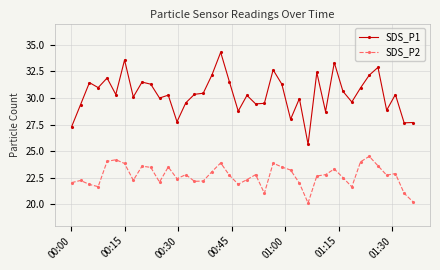

What is the maximum value for SDS_P1?

34.3